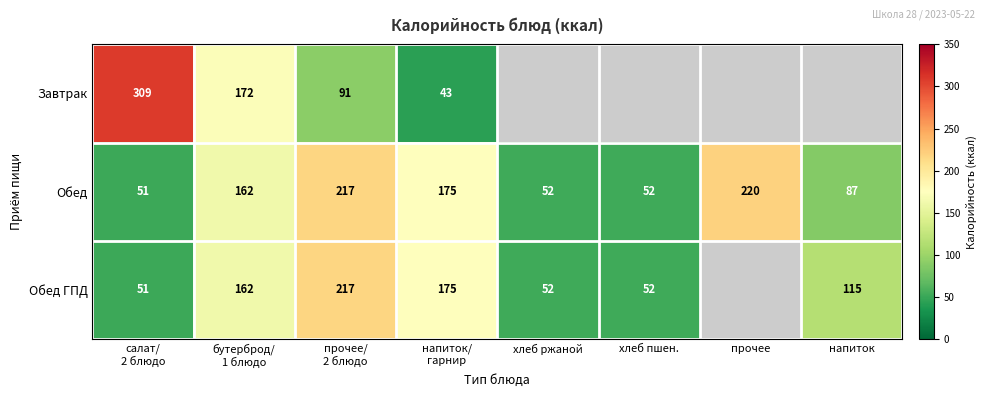

Rank the series by their maximum value, from lowest to highest.

Обед ГПД, Обед, Завтрак